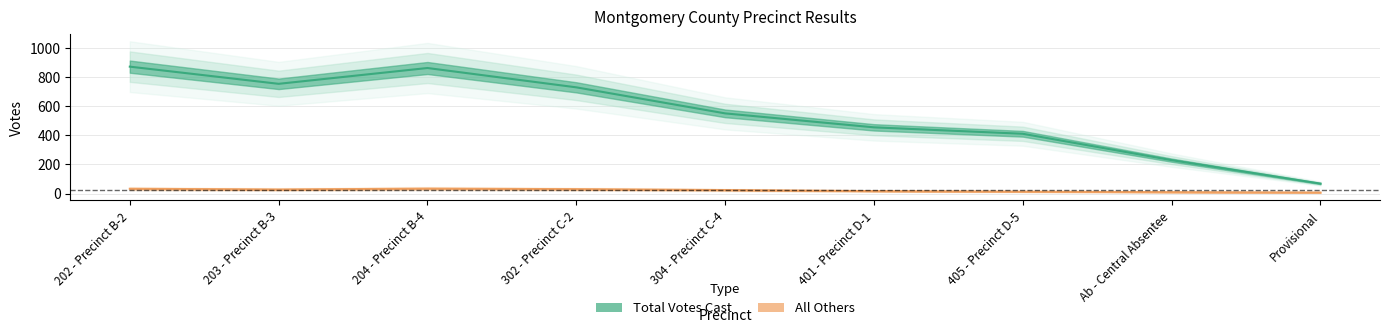

List the series in order of their overall mean, highest first.

Total Votes Cast, All Others